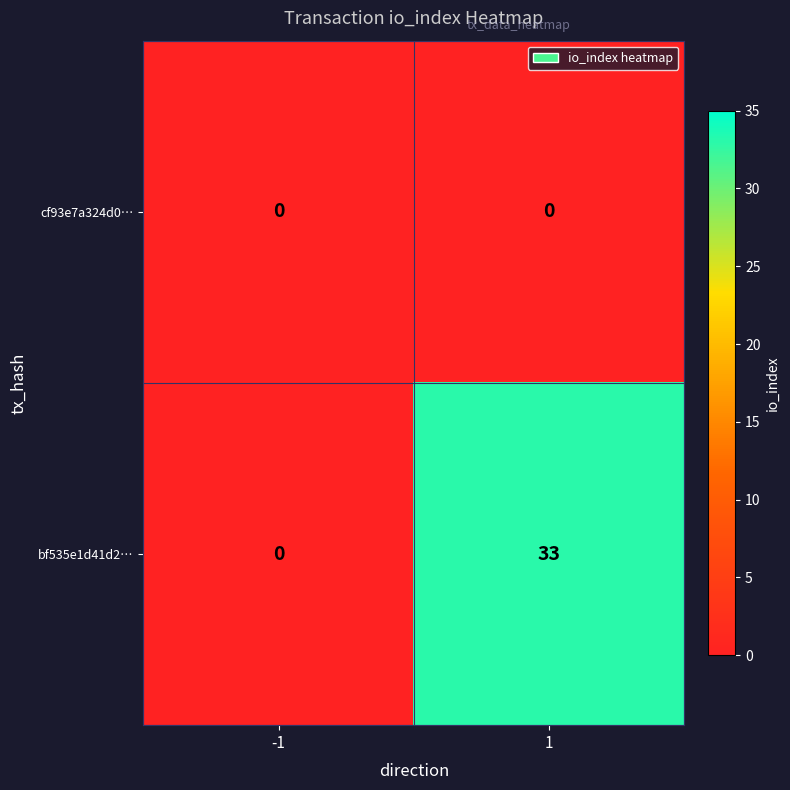

How many data points in bf535e1d41d2… are less than 33?

1